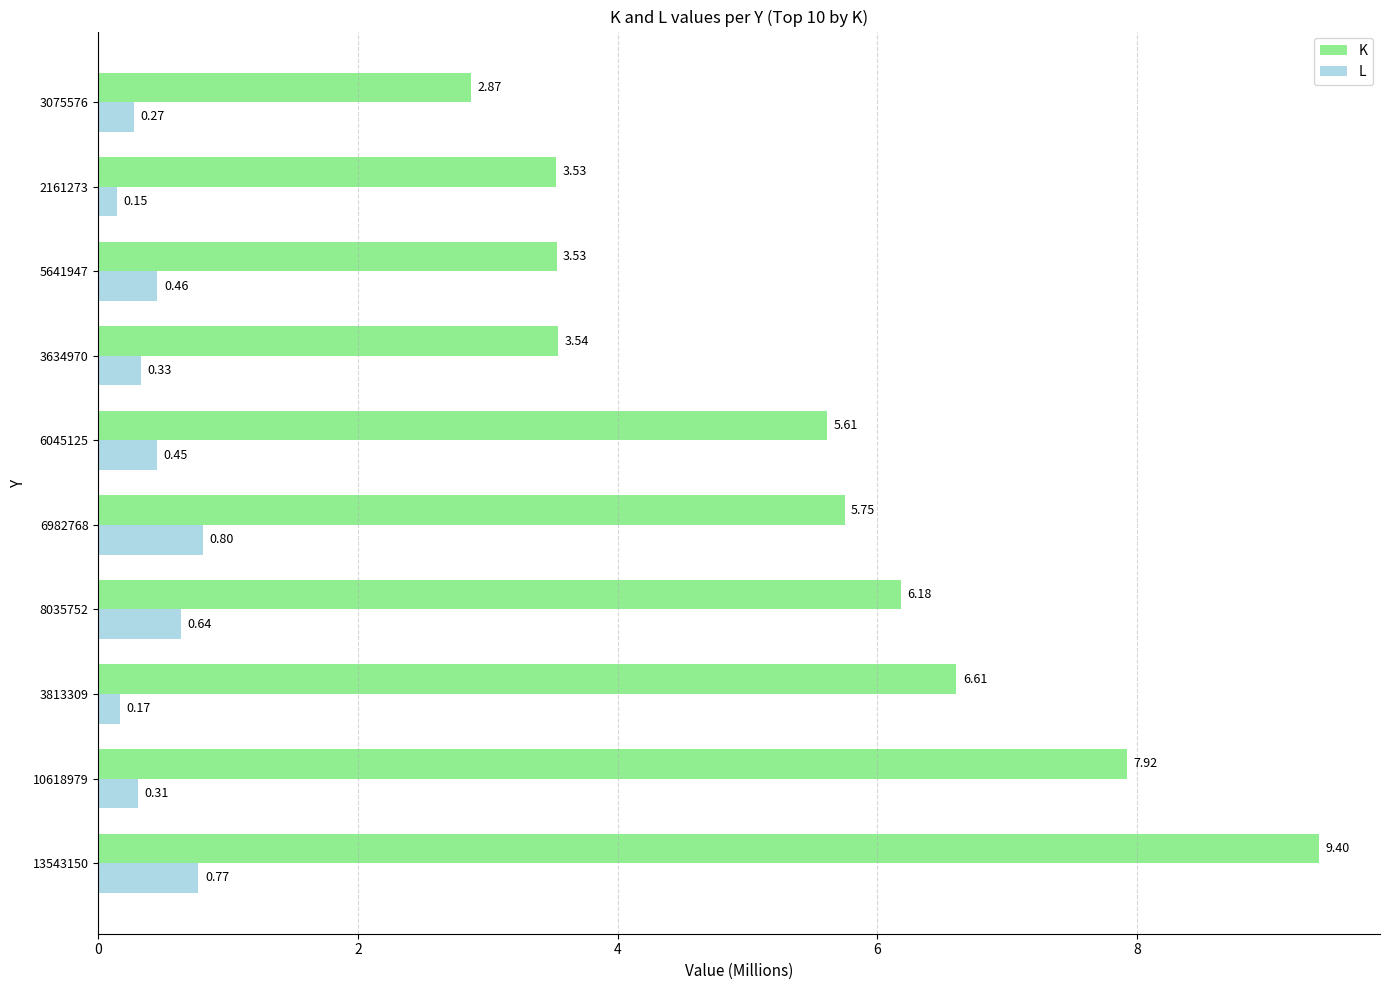

Between 13543150 and 5641947, which series saw the biggest shift?

K